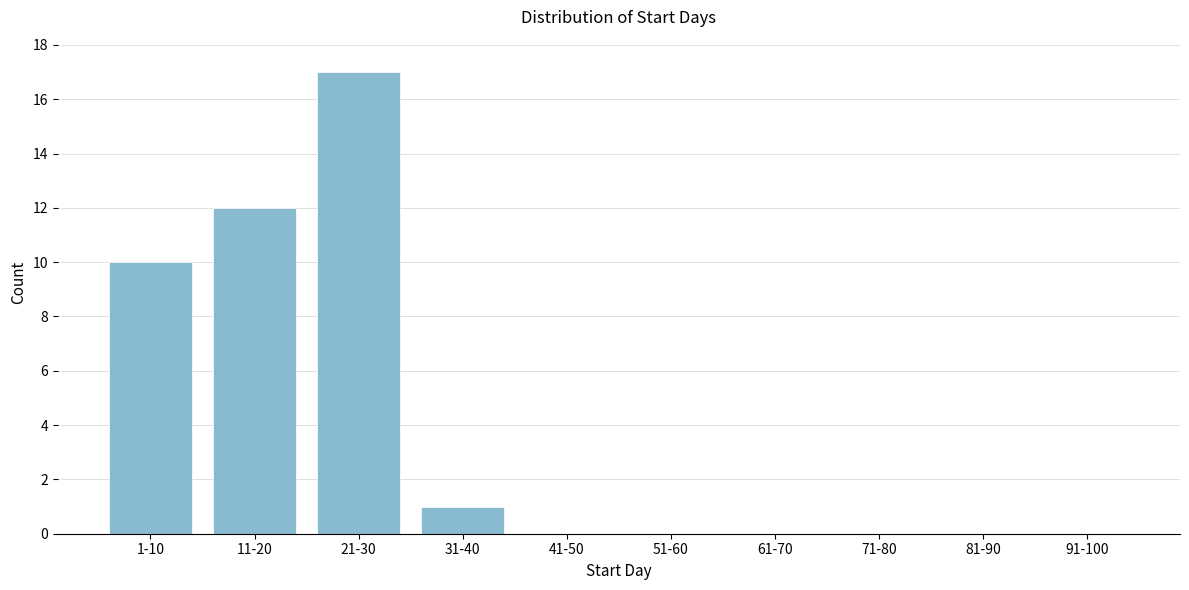

Reading left to right, what are all the values shown in this chart?

1-10=10	11-20=12	21-30=17	31-40=1	41-50=0	51-60=0	61-70=0	71-80=0	81-90=0	91-100=0